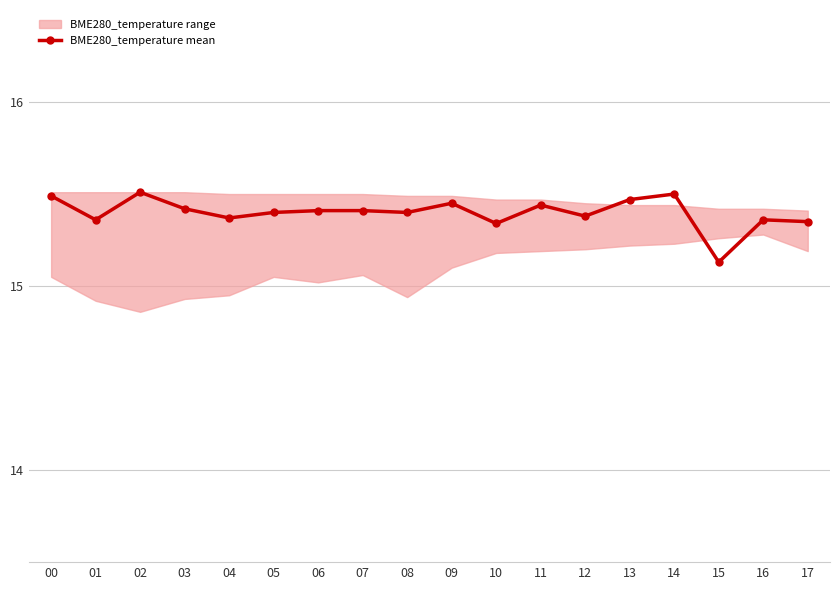

Where is the first local minimum?

01